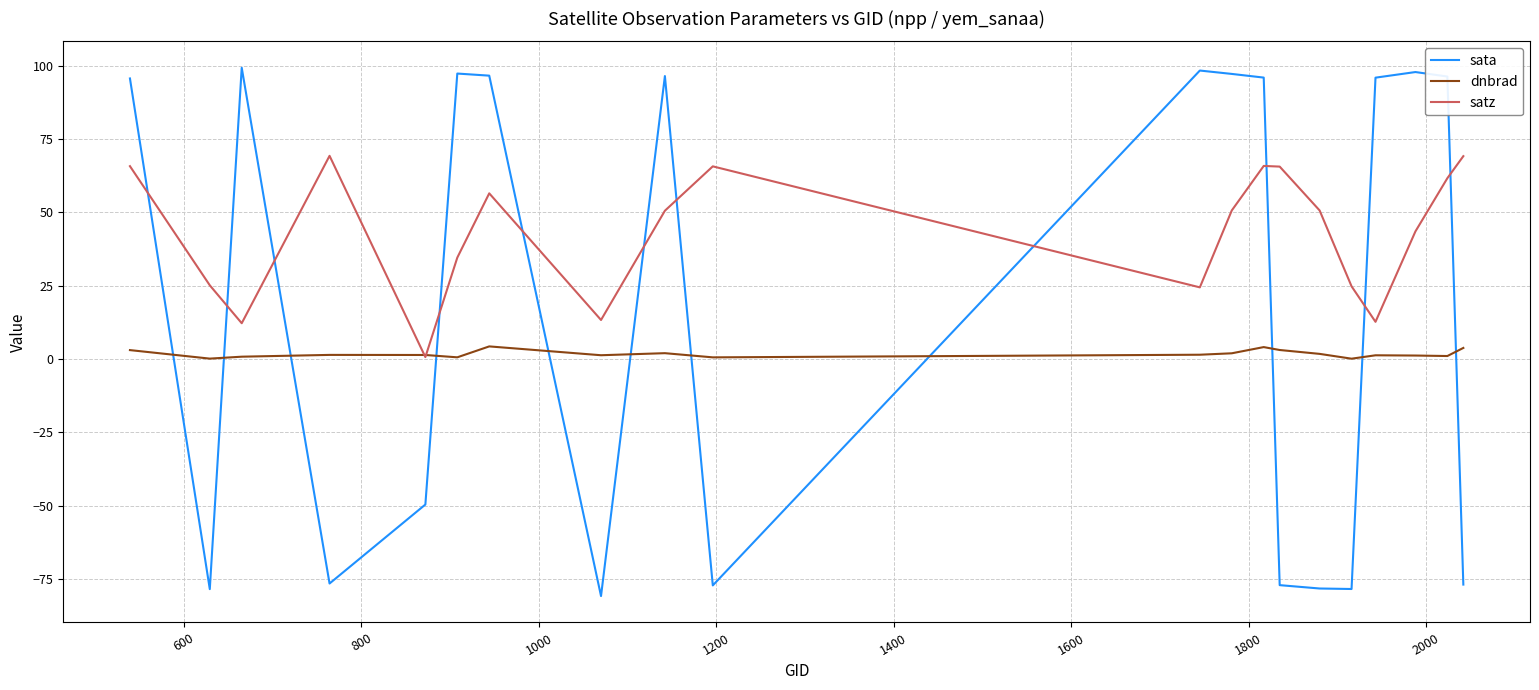

Count the number of categories in the chart.

20